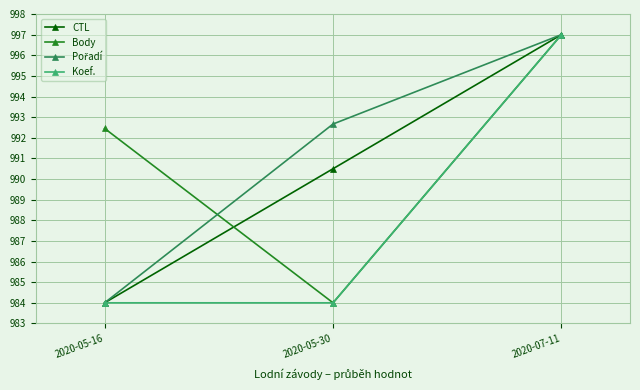

What is the difference between the maximum and second lowest values in the Koef. series?

13.0